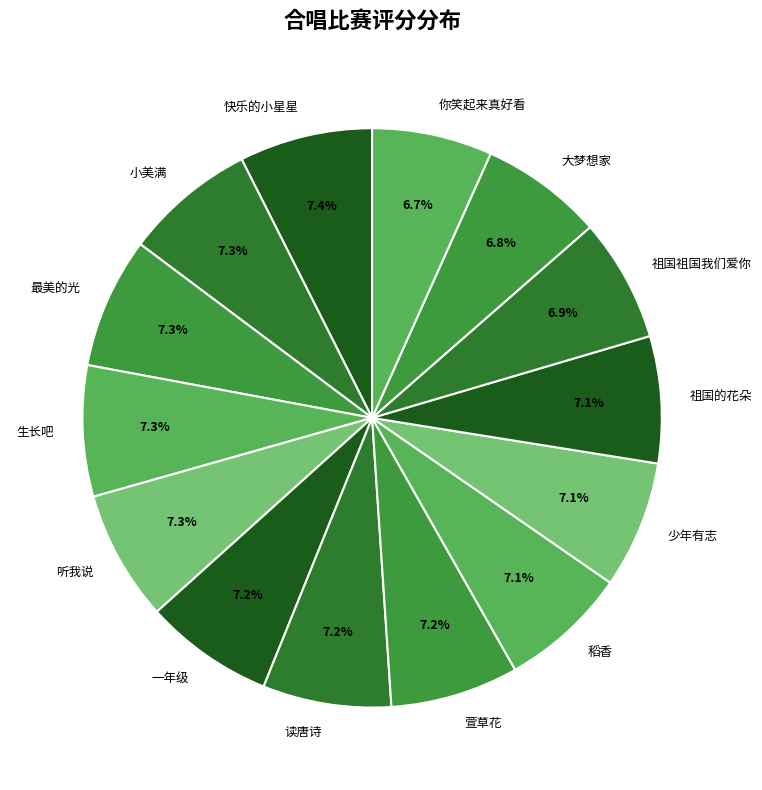

What portion of the pie excludes 祖国的花朵?

92.9%